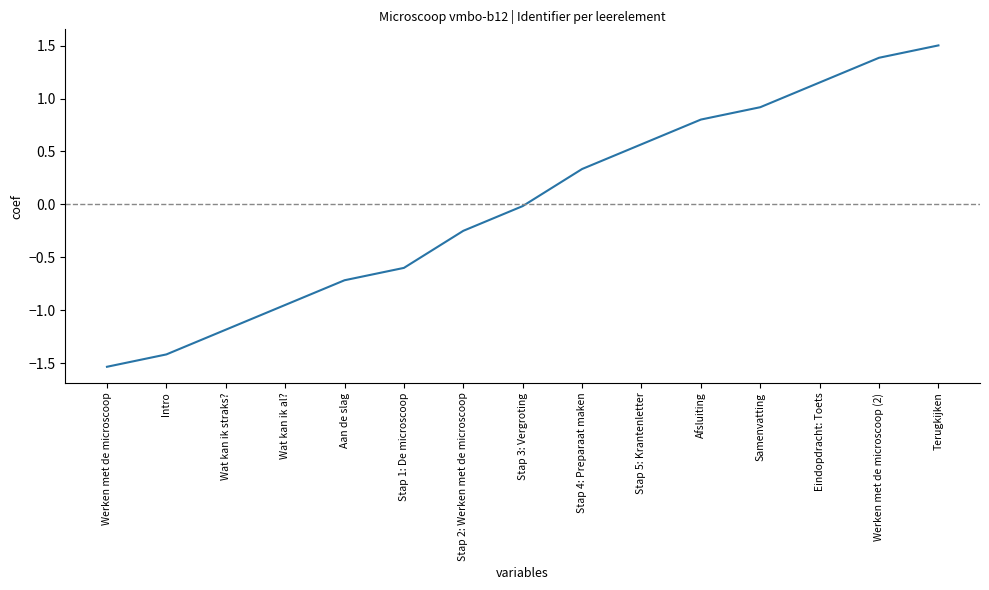

List the labels in order of value, largest first.

Terugkijken, Werken met de microscoop (2), Eindopdracht: Toets, Samenvatting, Afsluiting, Stap 5: Krantenletter, Stap 4: Preparaat maken, Stap 3: Vergroting, Stap 2: Werken met de microscoop, Stap 1: De microscoop, Aan de slag, Wat kan ik al?, Wat kan ik straks?, Intro, Werken met de microscoop